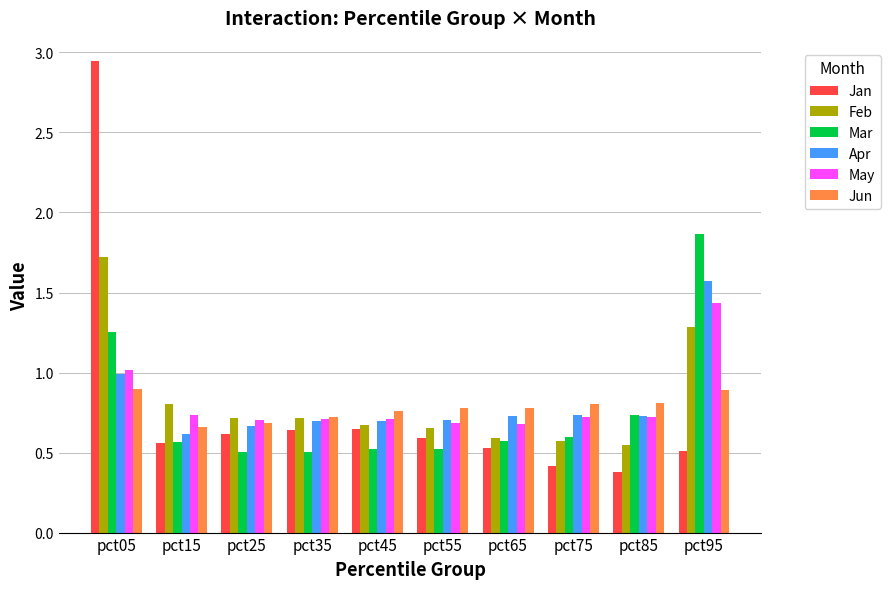

Which series changed the most between pct45 and pct95?

Mar